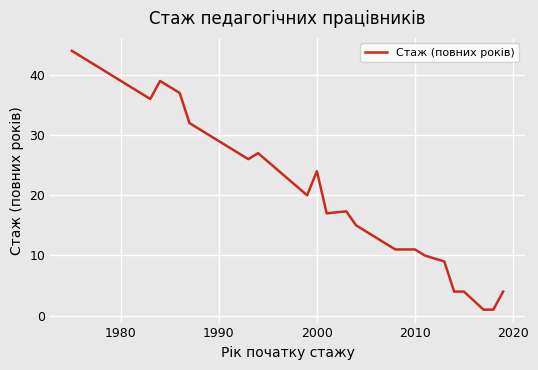

What is the smallest value displayed?

1.0